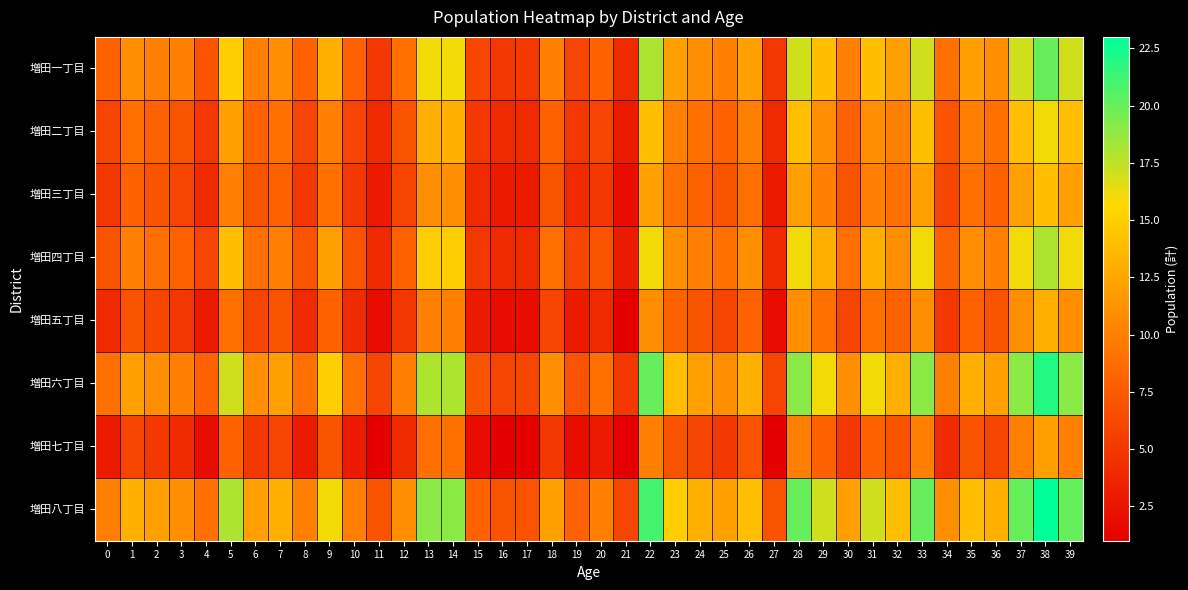

Rank the series at 21 from lowest to highest value.

増田五丁目, 増田七丁目, 増田三丁目, 増田二丁目, 増田四丁目, 増田一丁目, 増田六丁目, 増田八丁目